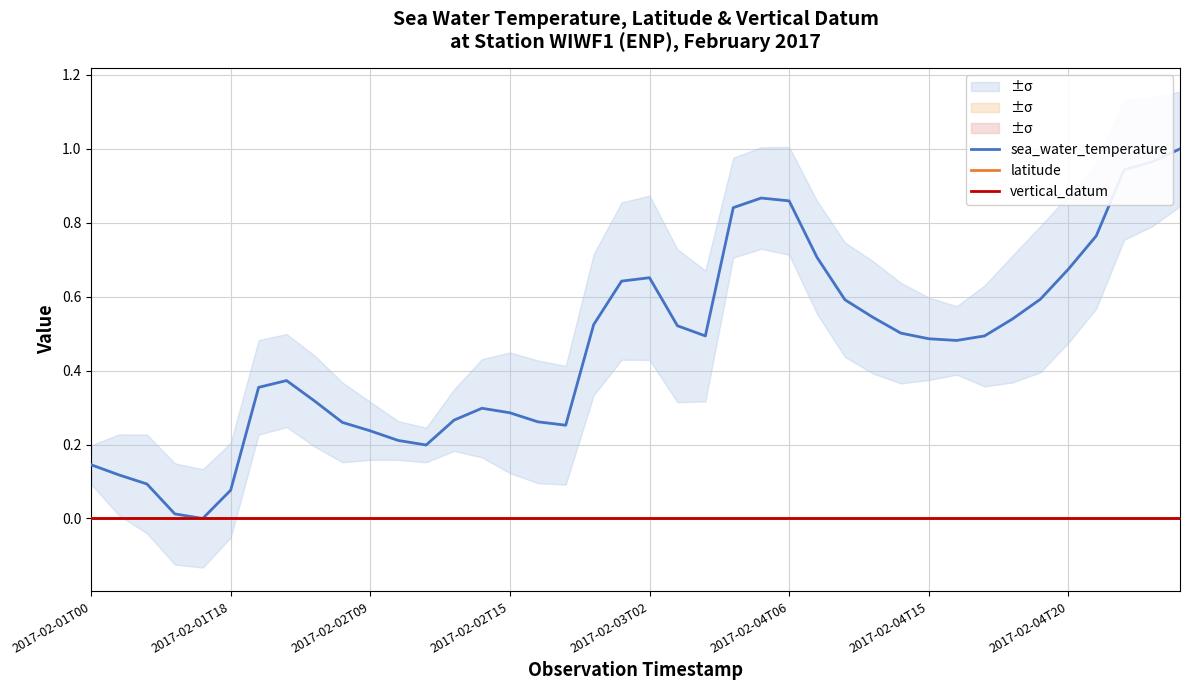

True or false: sea_water_temperature has more than 1 points higher than both neighbors.

True